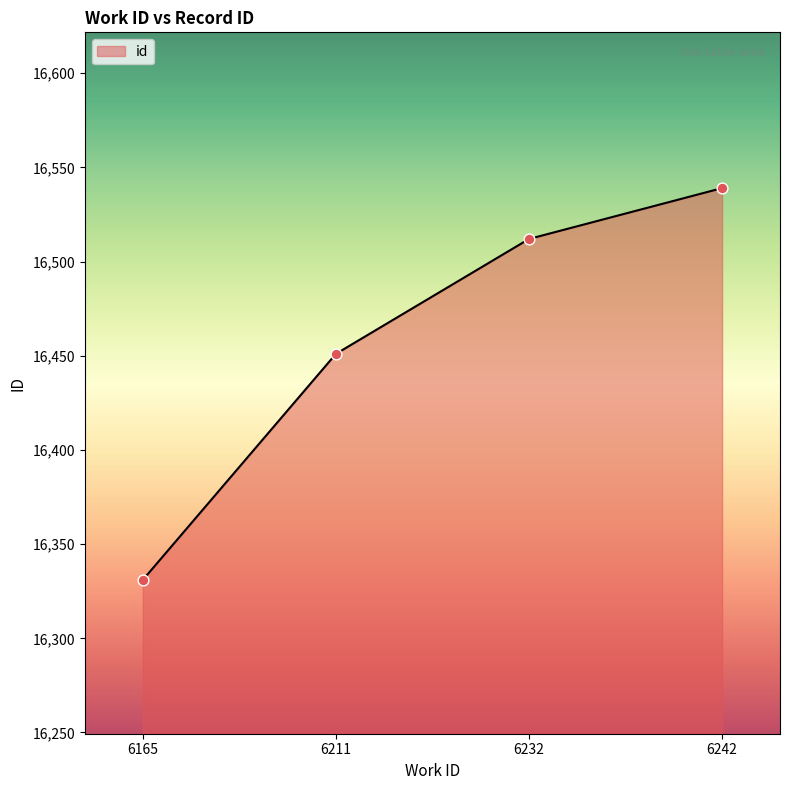

Between 6165 and 6232, which is larger?

6232